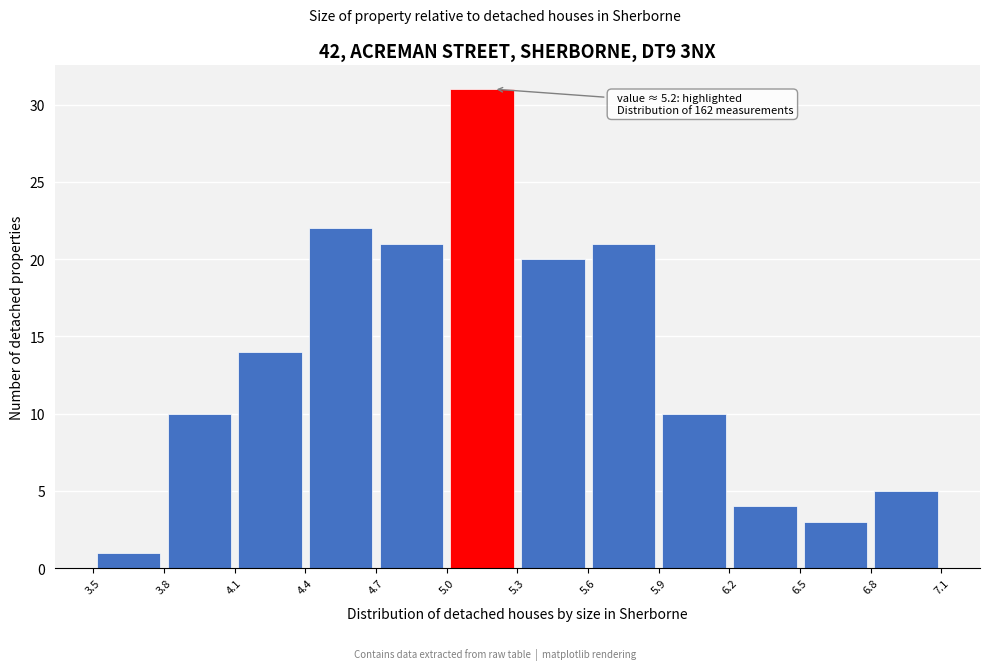

Which range on the x-axis has the tallest bar?

5.0 to 5.3